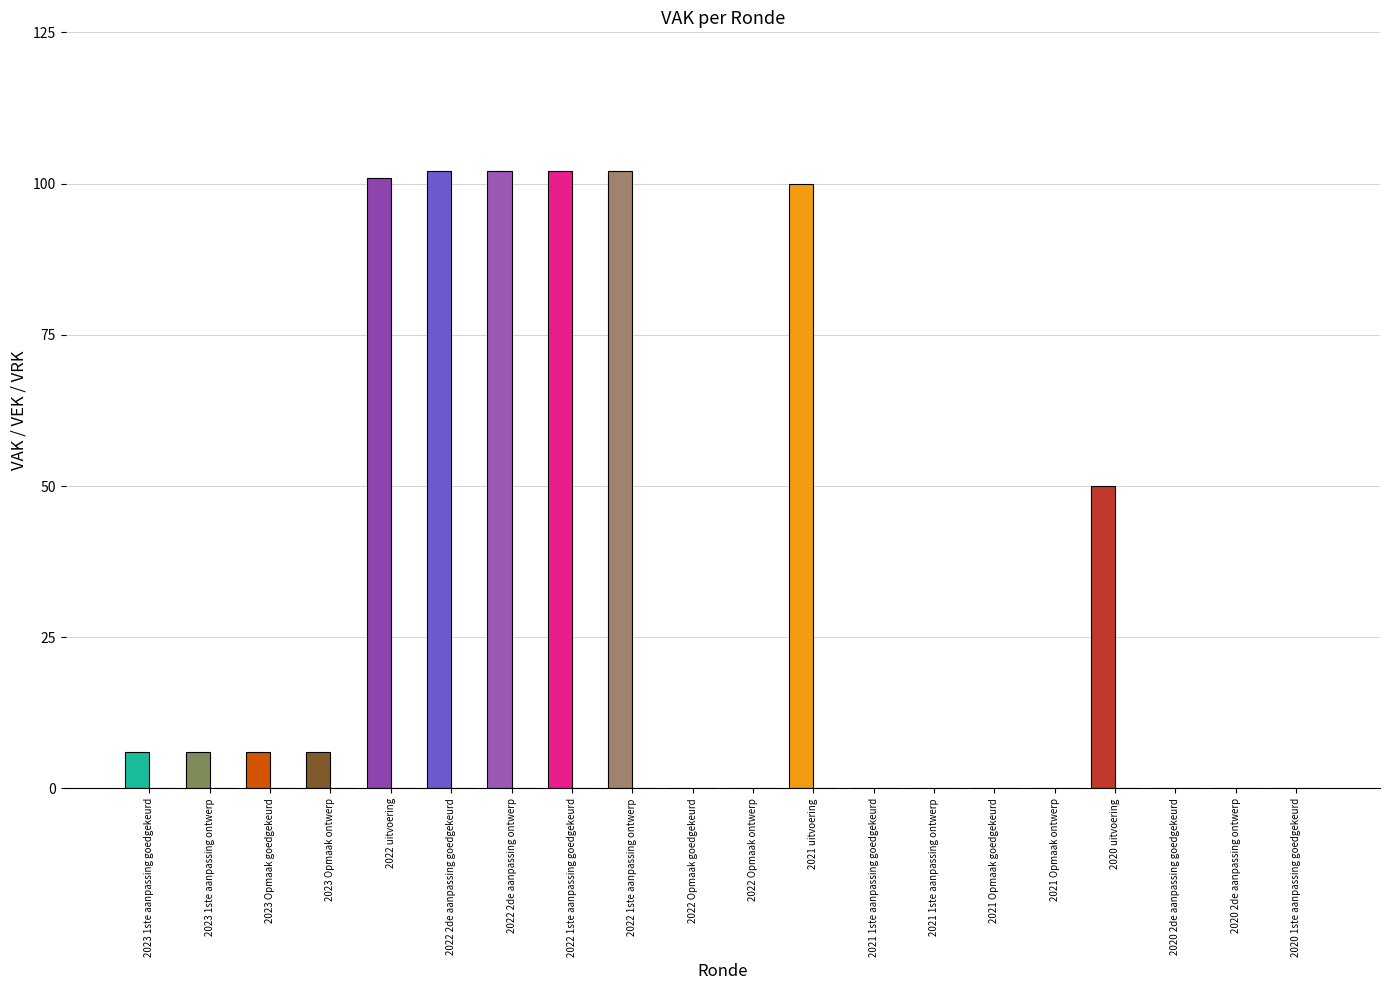

Is the value of VEK at 2020 2de aanpassing goedgekeurd greater than the value of VRK at 2022 Opmaak goedgekeurd?

No